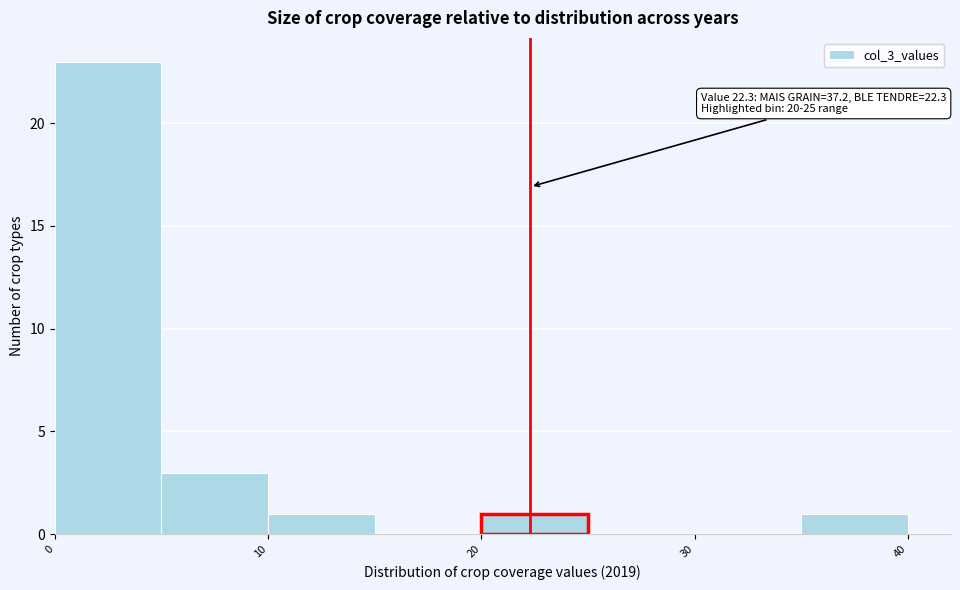

Over which range of the x-axis is the bar tallest?

0 to 5